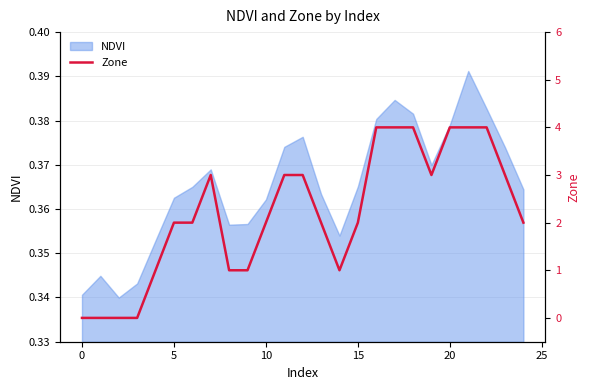

The NDVI series shows 0.5 at 10. True or false?

False